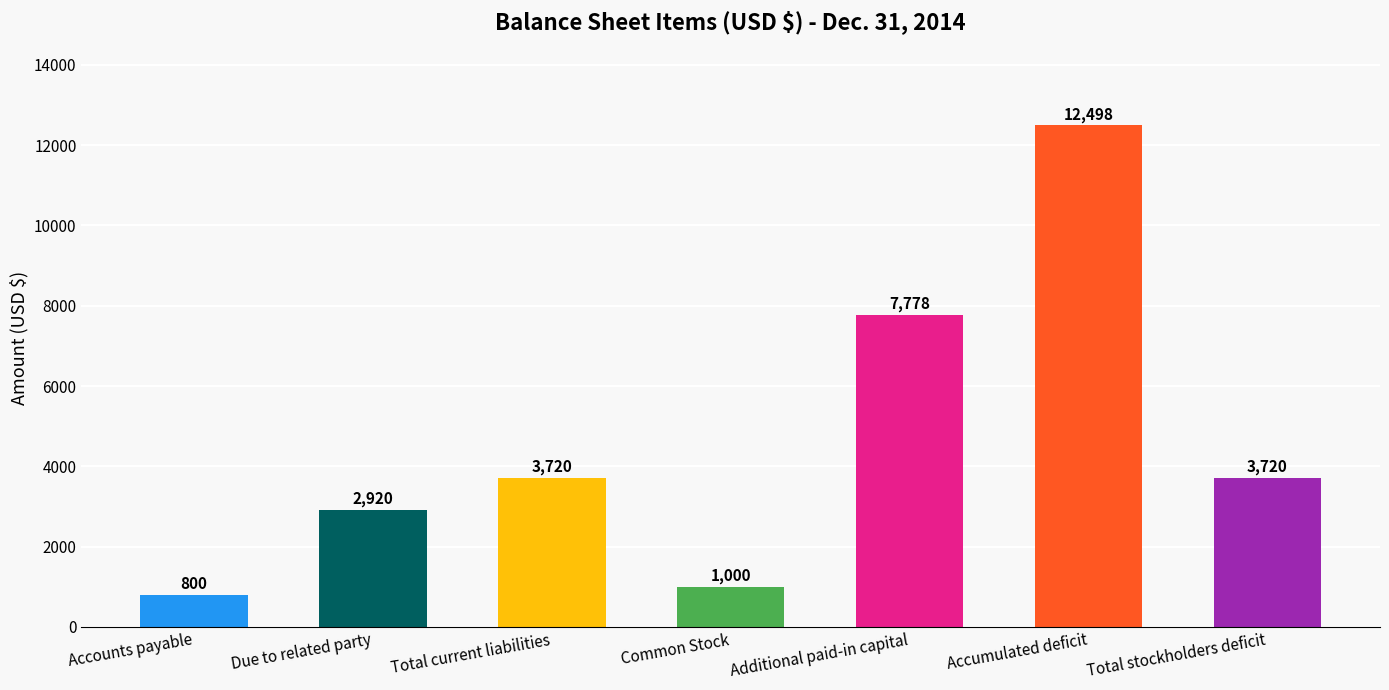

What is the change in value from Total current liabilities to Common Stock?

-2720